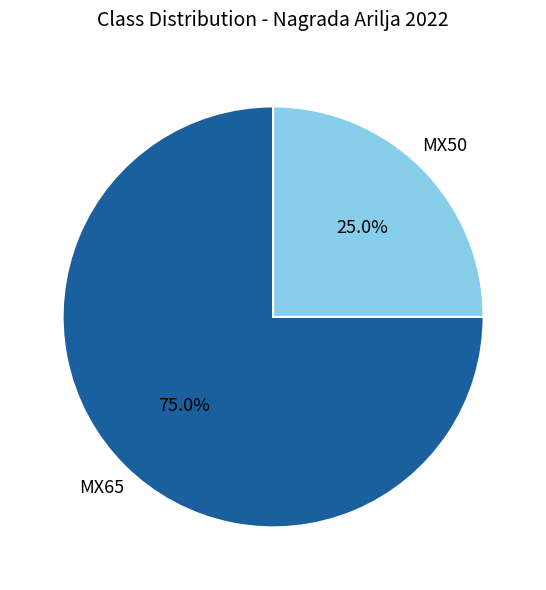

What percentage do MX65 and MX50 together represent?

100.0%